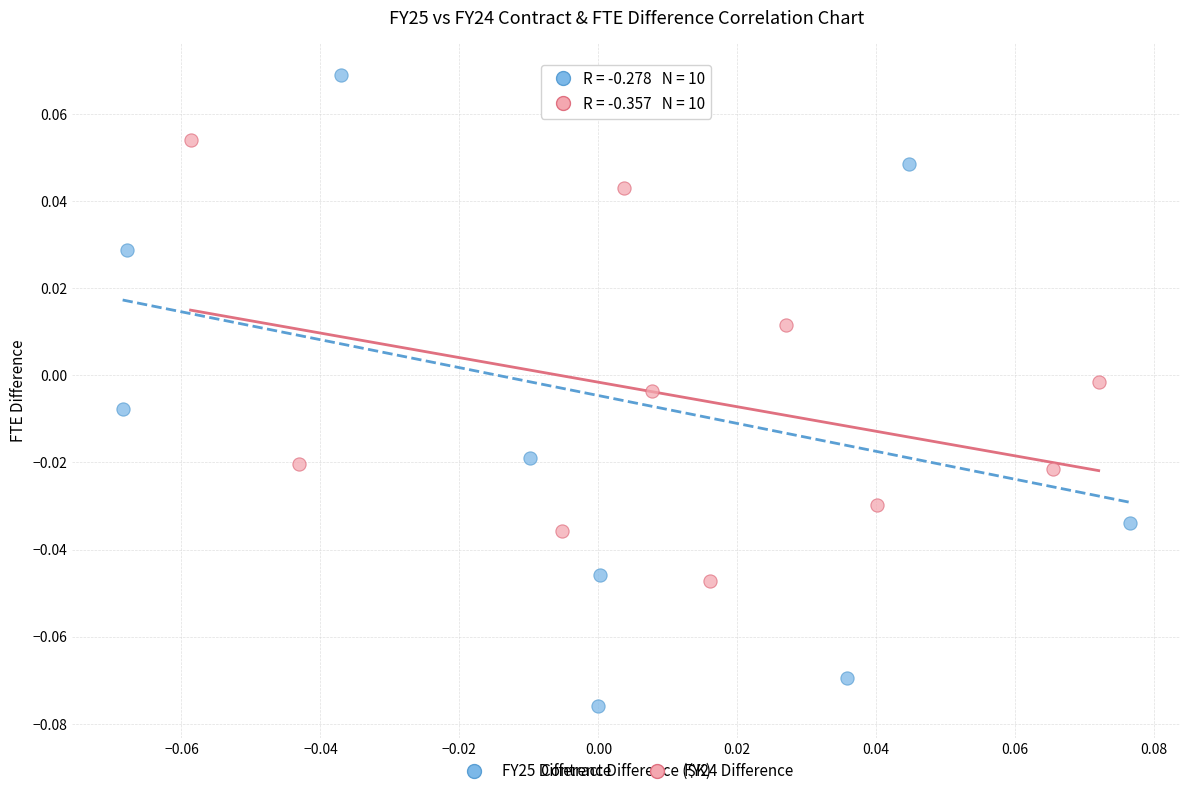

What are all the series names shown in the legend?

FY25 Difference, FY24 Difference